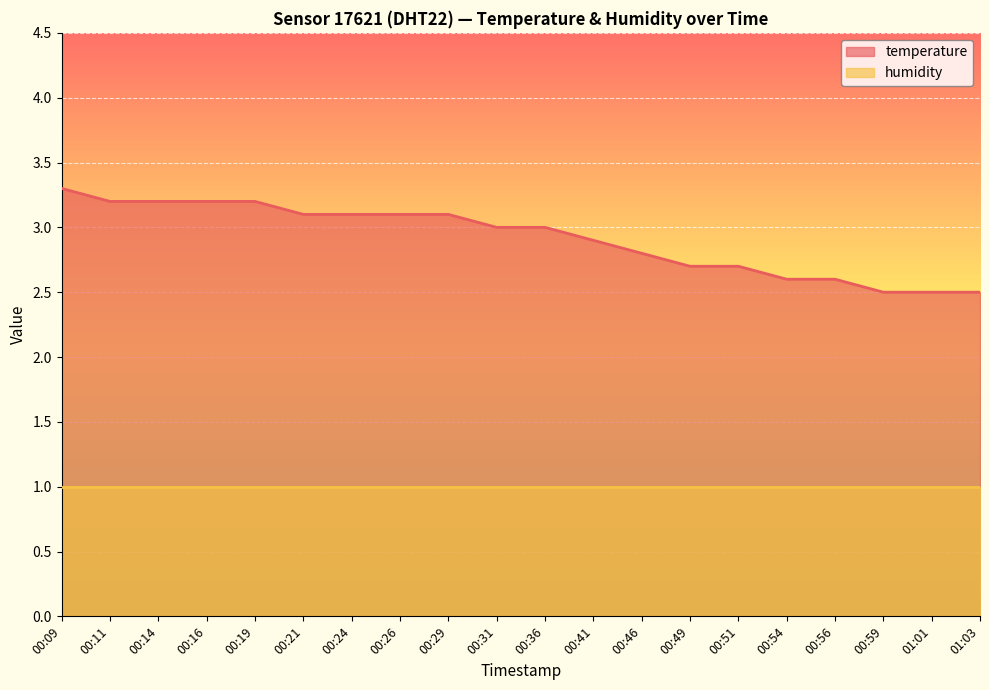

What is the smallest value displayed?

1.0